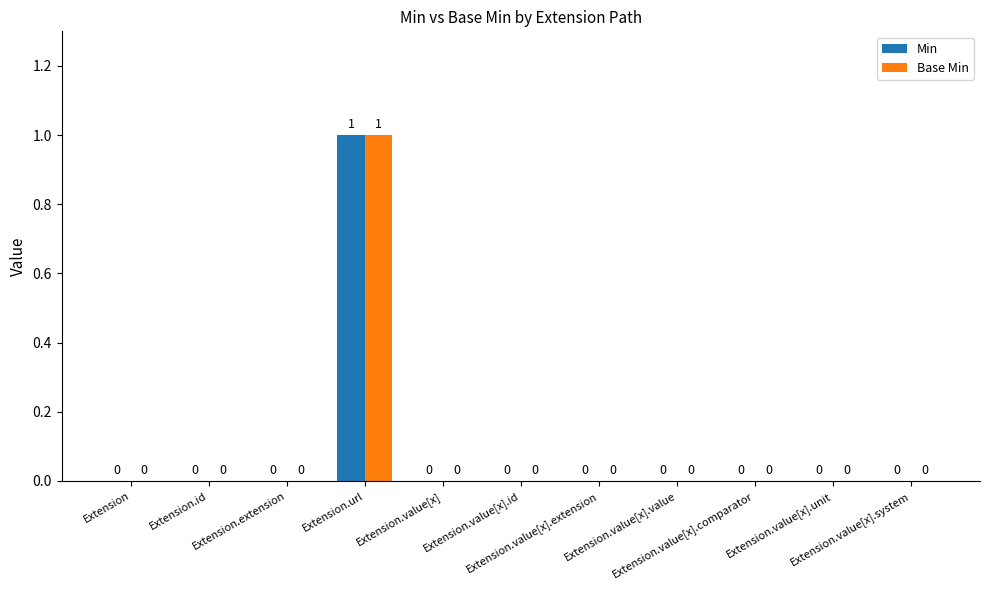

How many Base Min values are between 0 and 1?

11